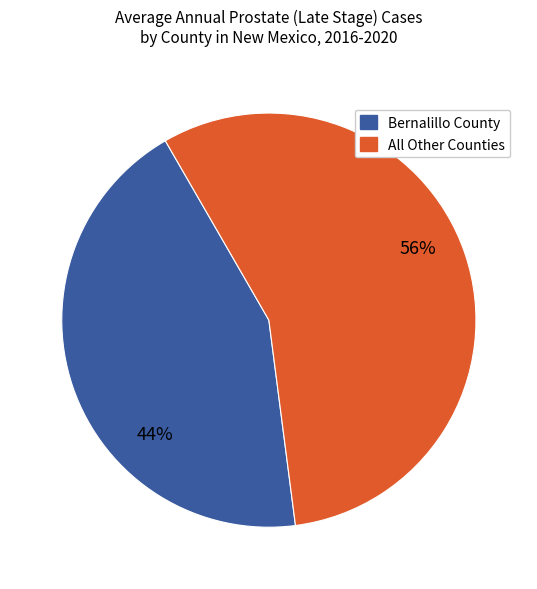

Does any single category account for the majority?

Yes